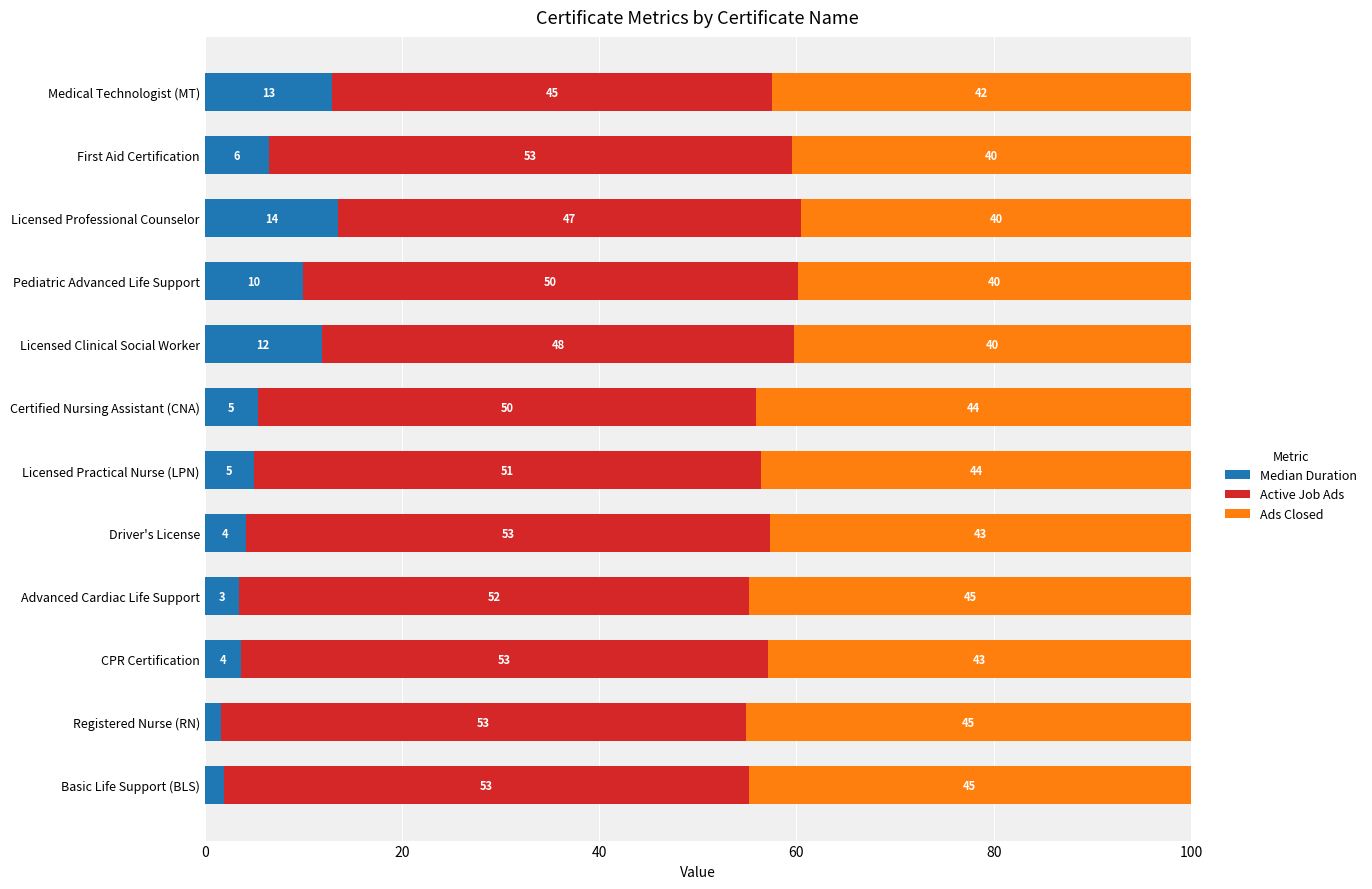

The Median Duration series shows 5.4 at Certified Nursing Assistant (CNA). True or false?

True